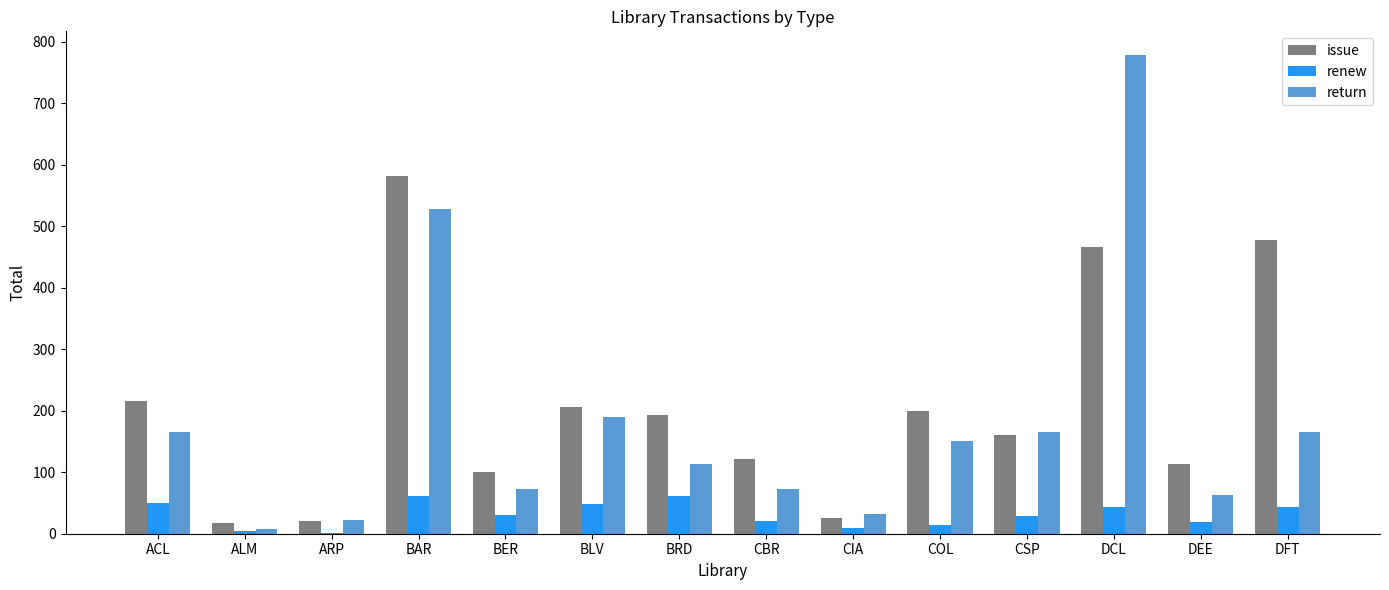

Which category has the highest value across all series?

DCL